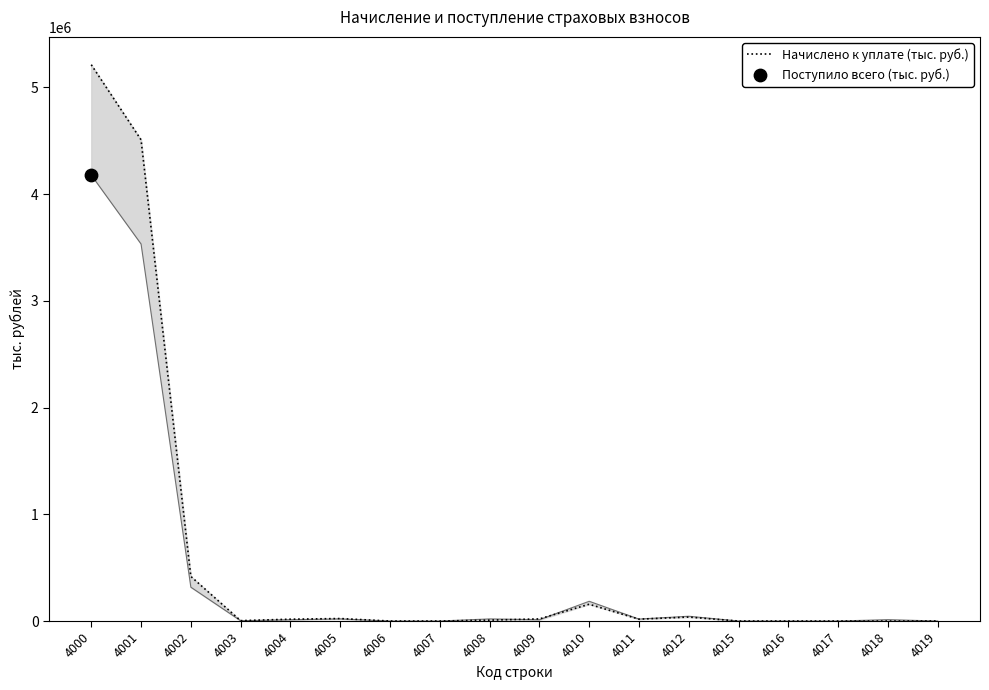

What is the change in value from 4004 to 4017?

-17276